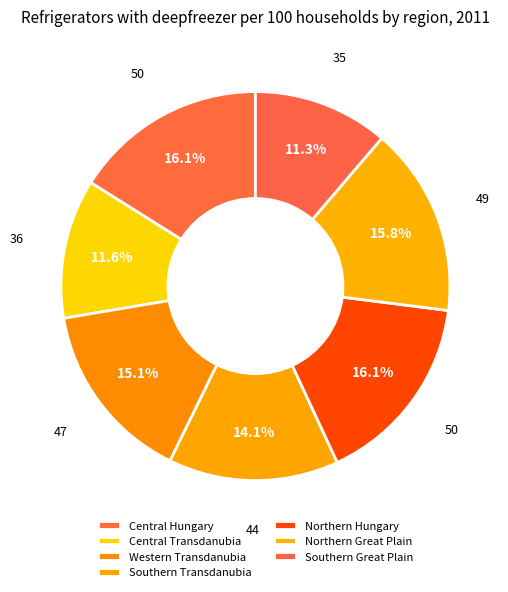

How many slices are in this pie chart?

7